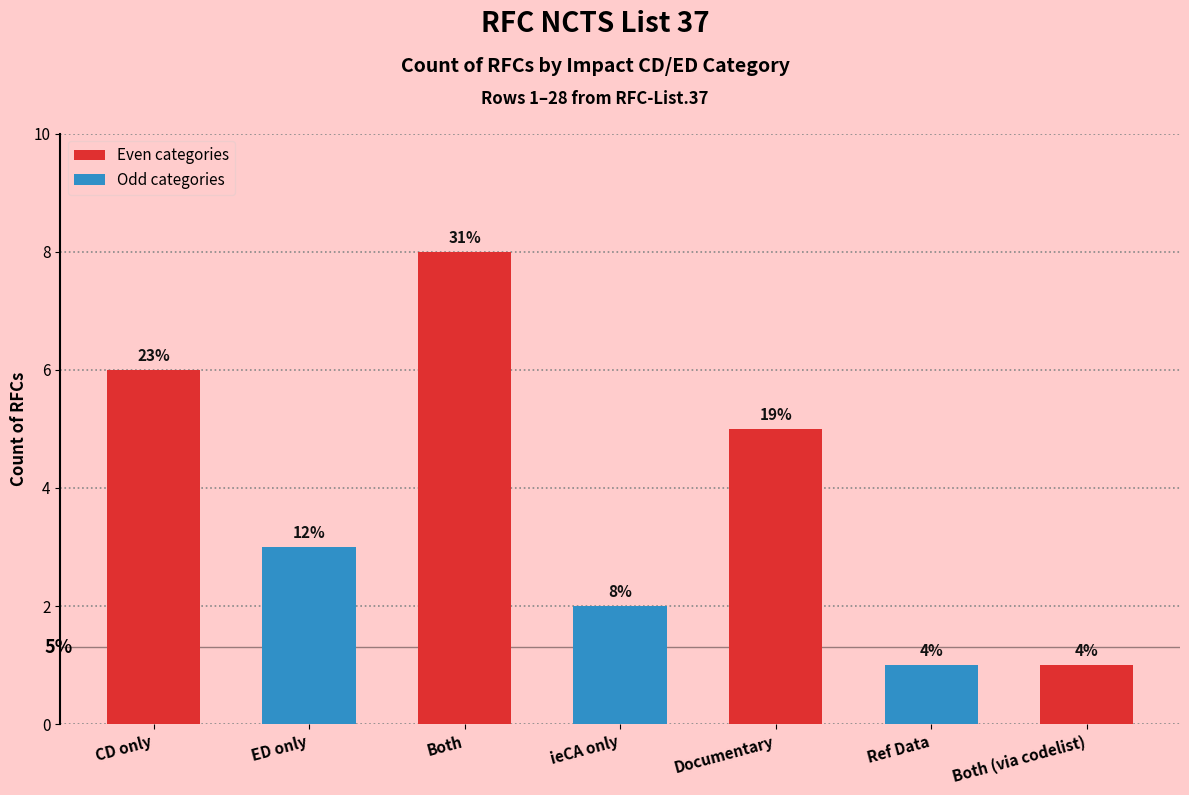

What position from the left is ED only?

2